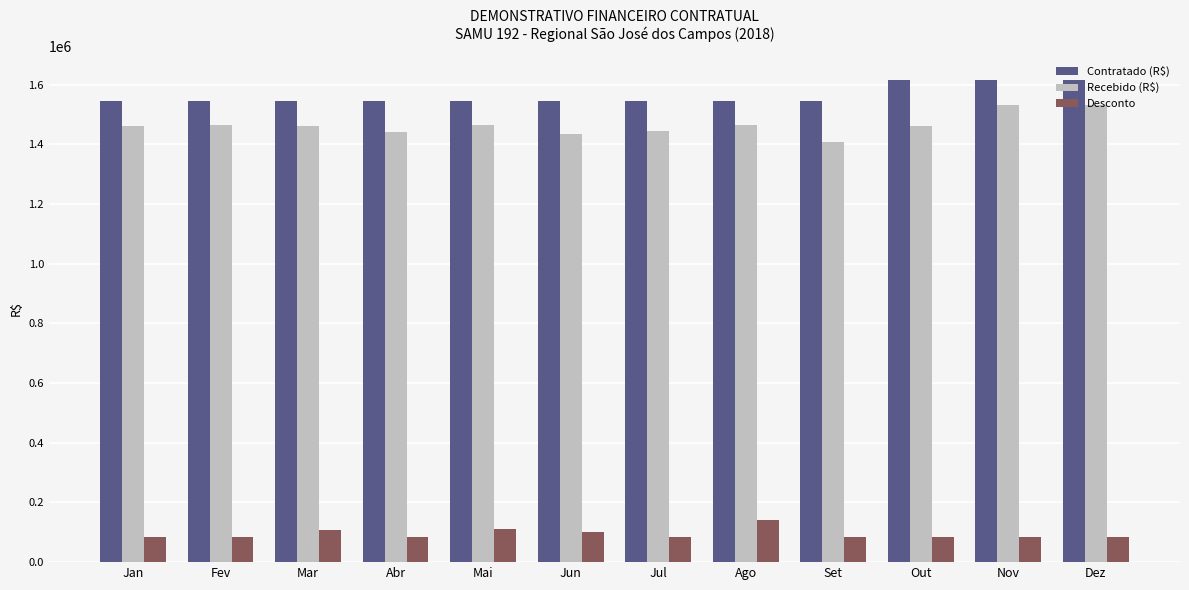

What is the value of the Desconto bar at the 12th from the left?

83379.8